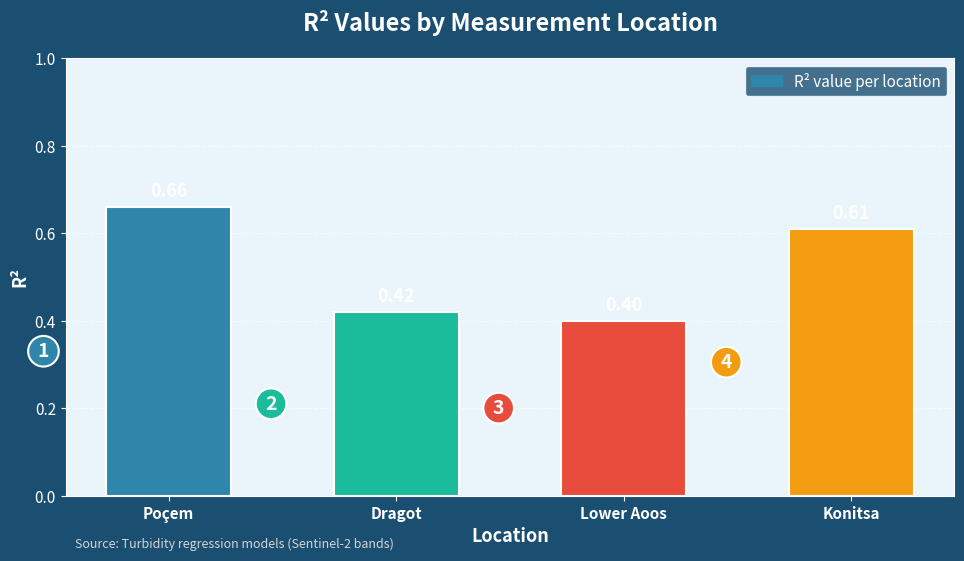

What is the label of the 2nd bar from the right?

Lower Aoos